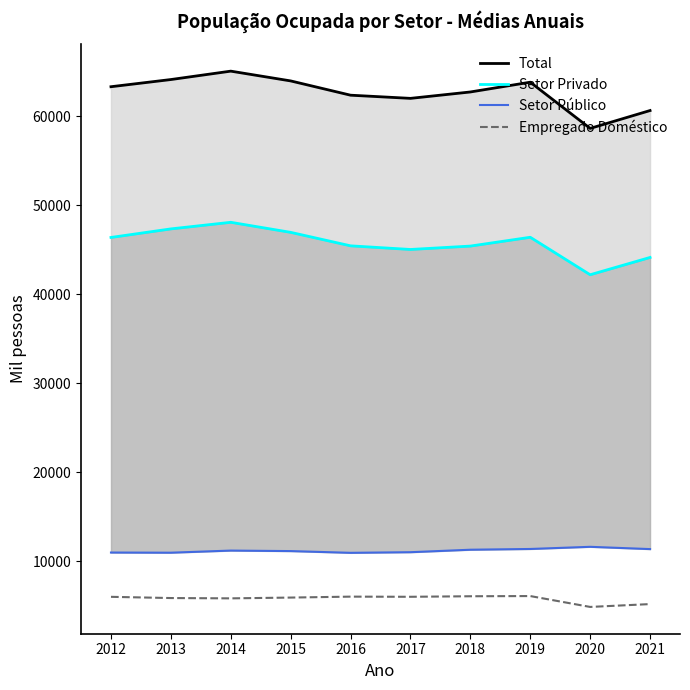

Rank the categories by Setor Público value from lowest to highest.

2016, 2013, 2012, 2017, 2015, 2014, 2018, 2021, 2019, 2020